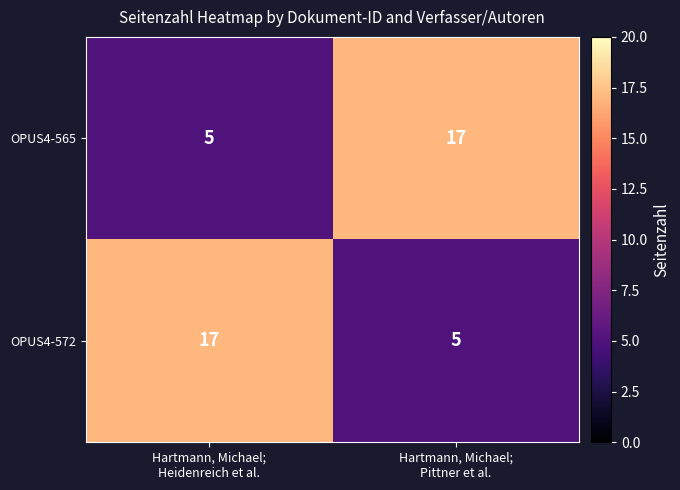

What is the sum of all OPUS4-572 values?

22